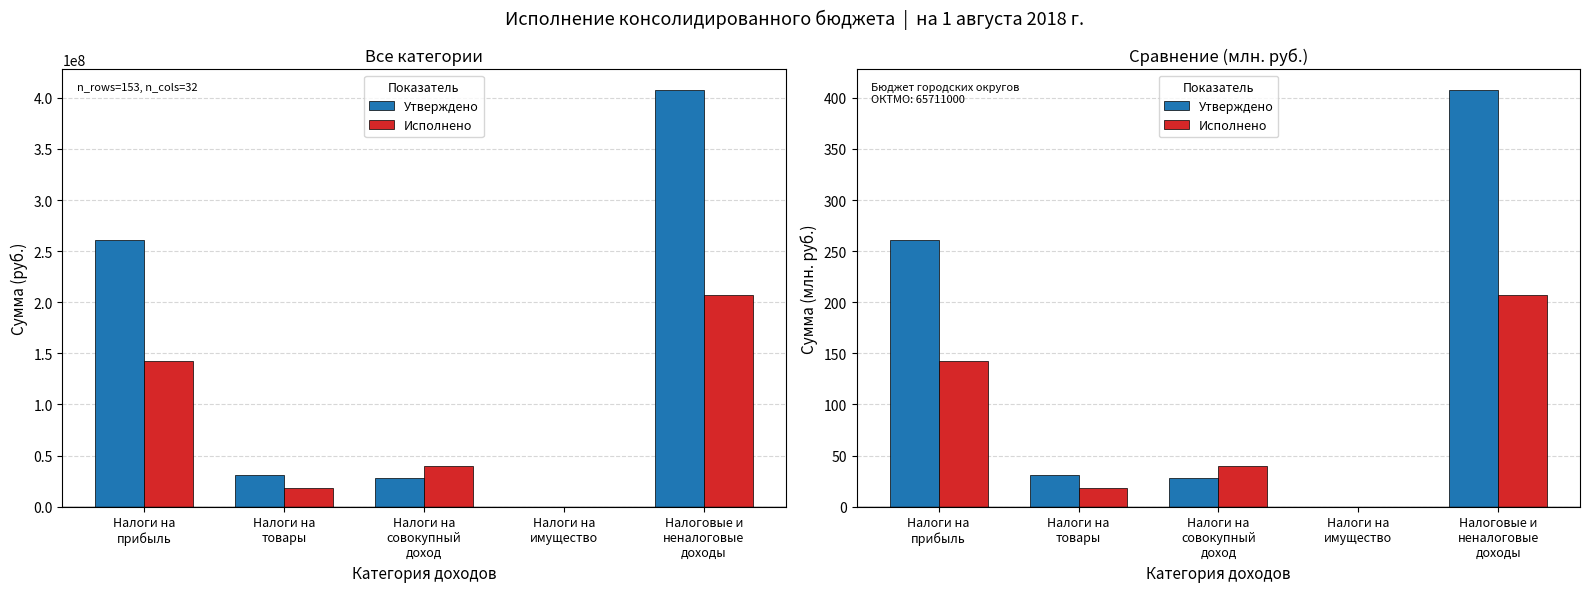

Which category has the highest value in the Утверждено series?

Налоговые и
неналоговые
доходы